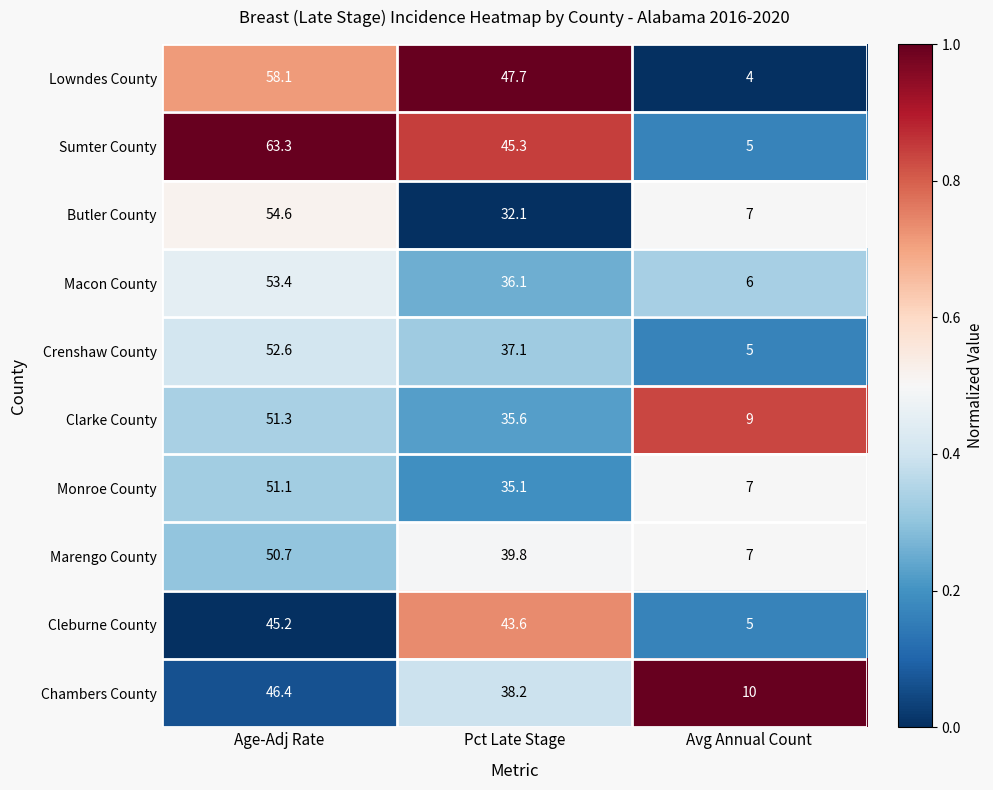

Reading left to right, list all the values displayed in this chart.

Lowndes County: Age-Adj Rate=58.1	Pct Late Stage=47.7	Avg Annual Count=4.0
Sumter County: Age-Adj Rate=63.3	Pct Late Stage=45.3	Avg Annual Count=5.0
Butler County: Age-Adj Rate=54.6	Pct Late Stage=32.1	Avg Annual Count=7.0
Macon County: Age-Adj Rate=53.4	Pct Late Stage=36.1	Avg Annual Count=6.0
Crenshaw County: Age-Adj Rate=52.6	Pct Late Stage=37.1	Avg Annual Count=5.0
Clarke County: Age-Adj Rate=51.3	Pct Late Stage=35.6	Avg Annual Count=9.0
Monroe County: Age-Adj Rate=51.1	Pct Late Stage=35.1	Avg Annual Count=7.0
Marengo County: Age-Adj Rate=50.7	Pct Late Stage=39.8	Avg Annual Count=7.0
Cleburne County: Age-Adj Rate=45.2	Pct Late Stage=43.6	Avg Annual Count=5.0
Chambers County: Age-Adj Rate=46.4	Pct Late Stage=38.2	Avg Annual Count=10.0